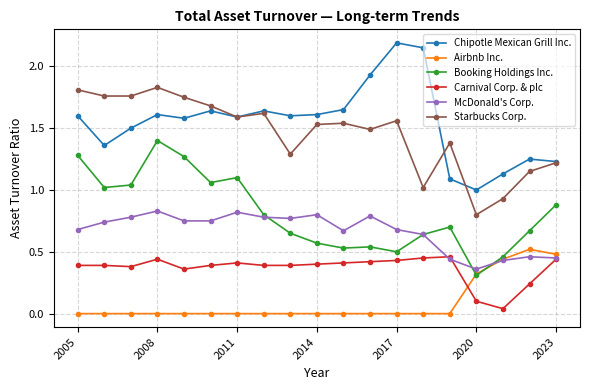

What is the greatest value displayed?

2.2